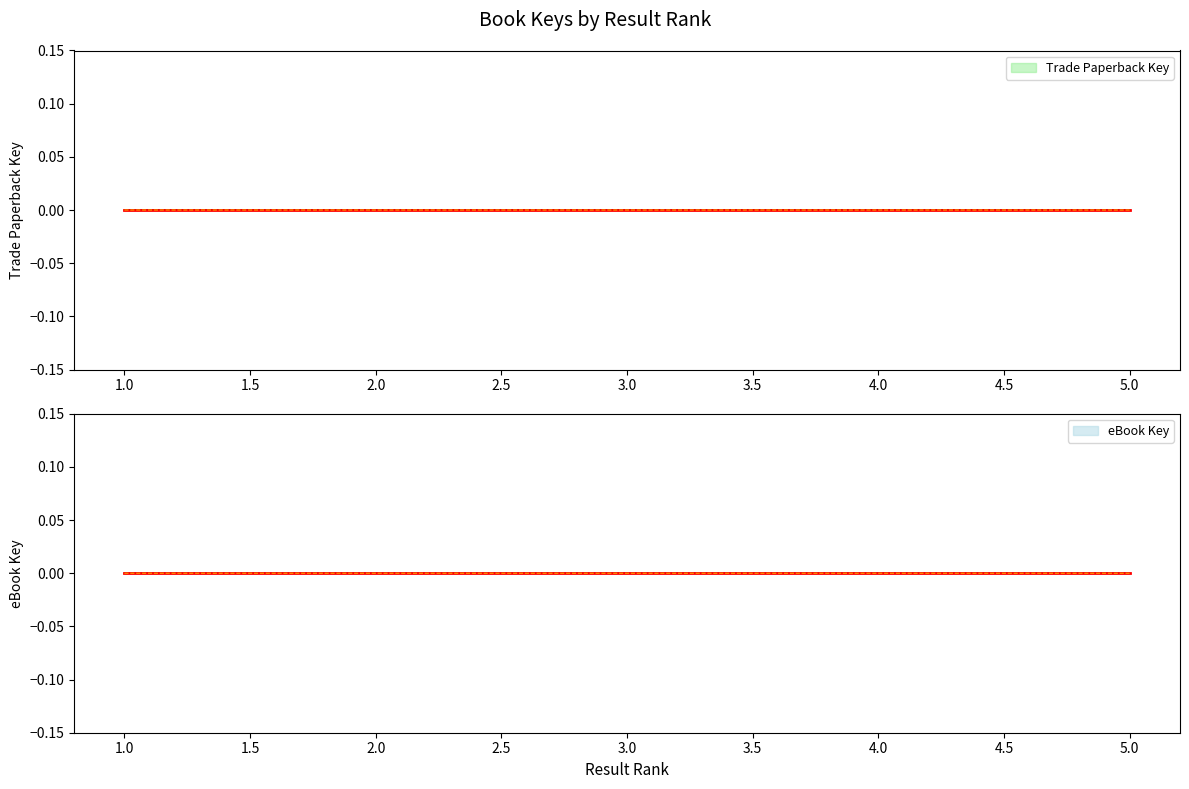

Which category has the lowest value in the Trade Paperback Key series?

3